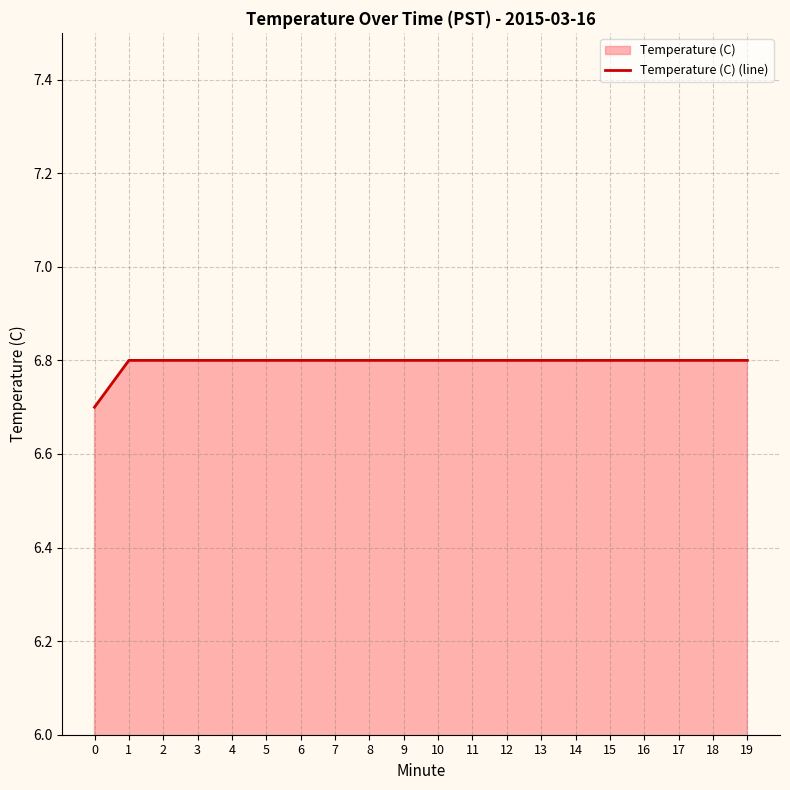

List the labels in order of value, largest first.

1, 2, 3, 4, 5, 6, 7, 8, 9, 10, 11, 12, 13, 14, 15, 16, 17, 18, 19, 0